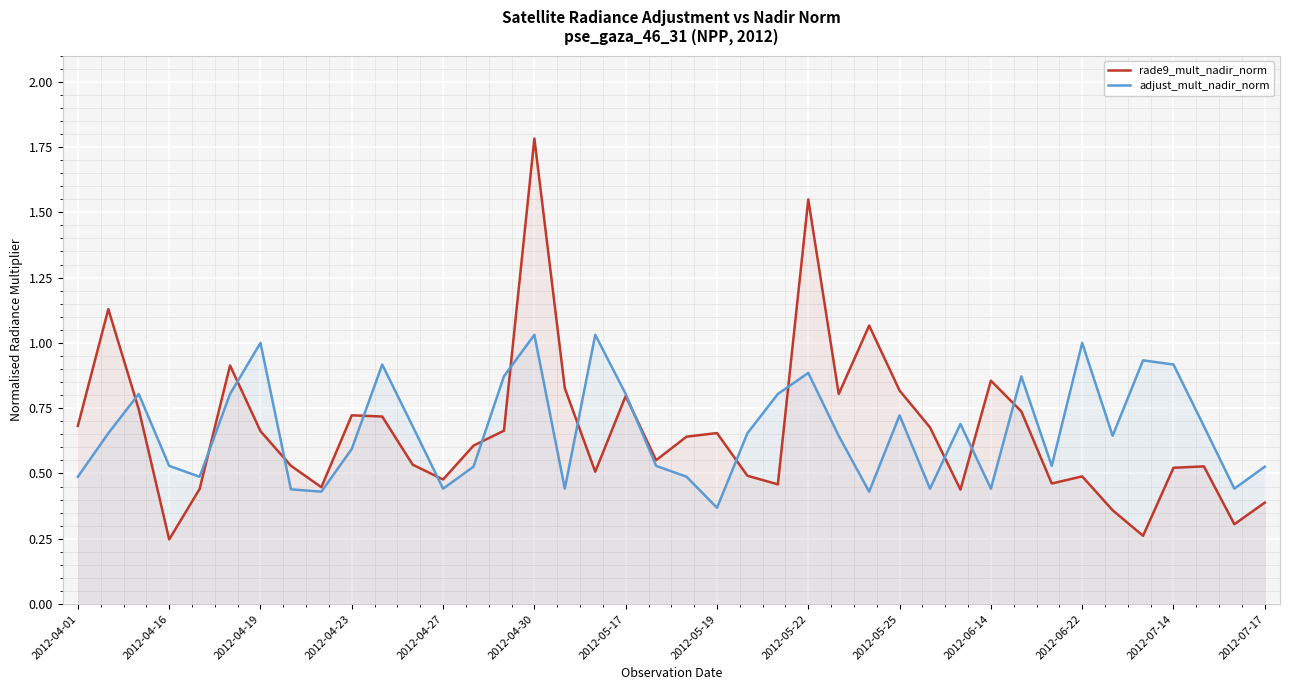

What is the value of the adjust_mult_nadir_norm point at the 20th from the left?

0.5